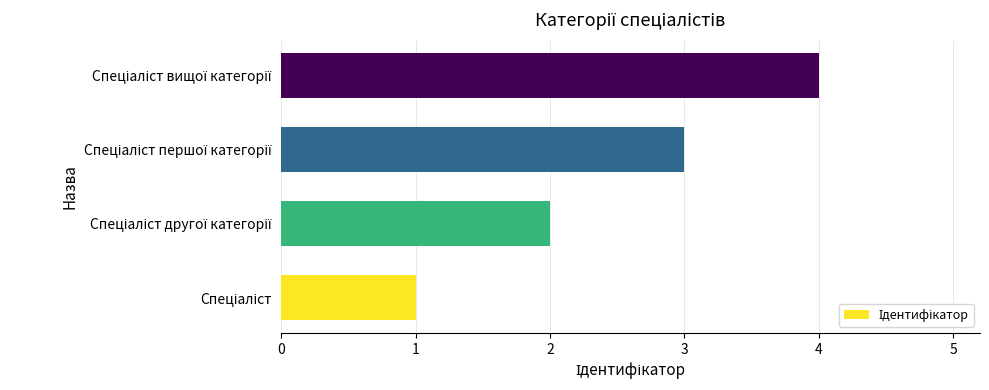

What is the difference between the maximum and minimum values?

3